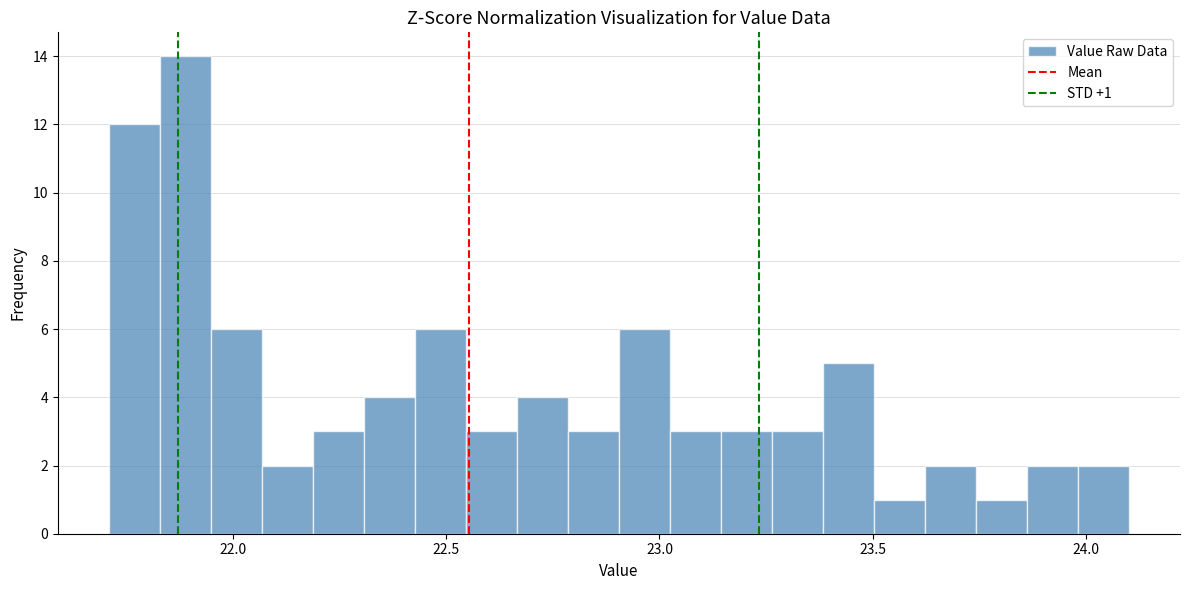

Read against the x-axis, roughly where is the centre of the tallest bar?

21.90